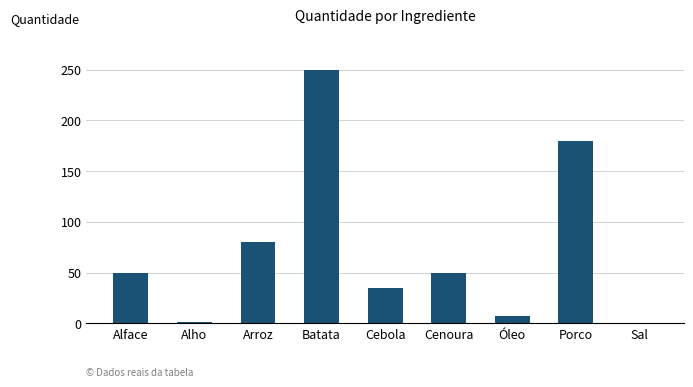

What is the ratio of the value at Batata to the value at Cebola?

7.1